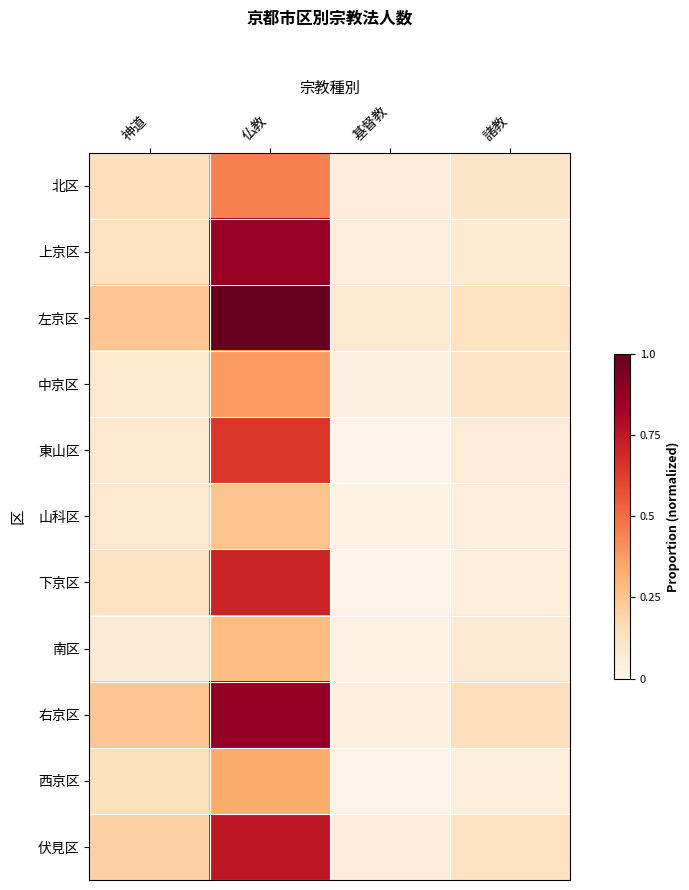

At which category is the sum across all series the highest?

仏教